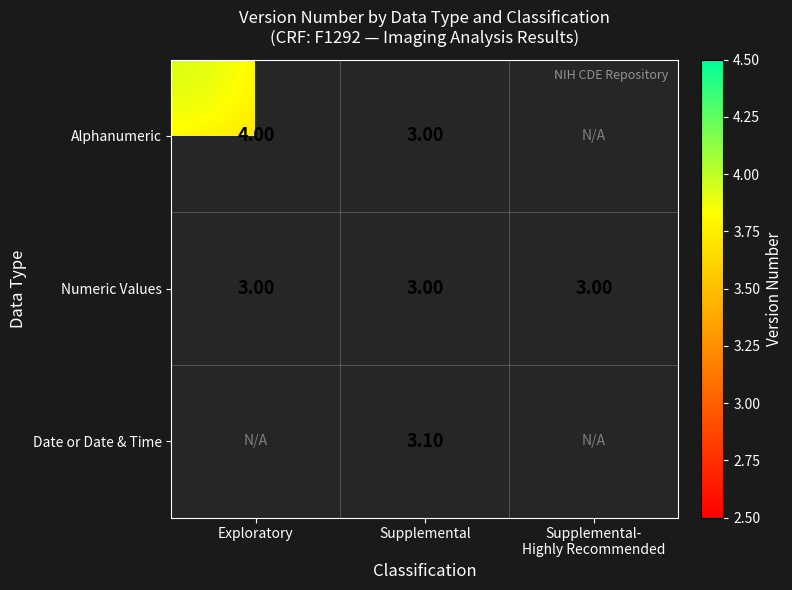

What is the sum of all Numeric Values values?

9.0